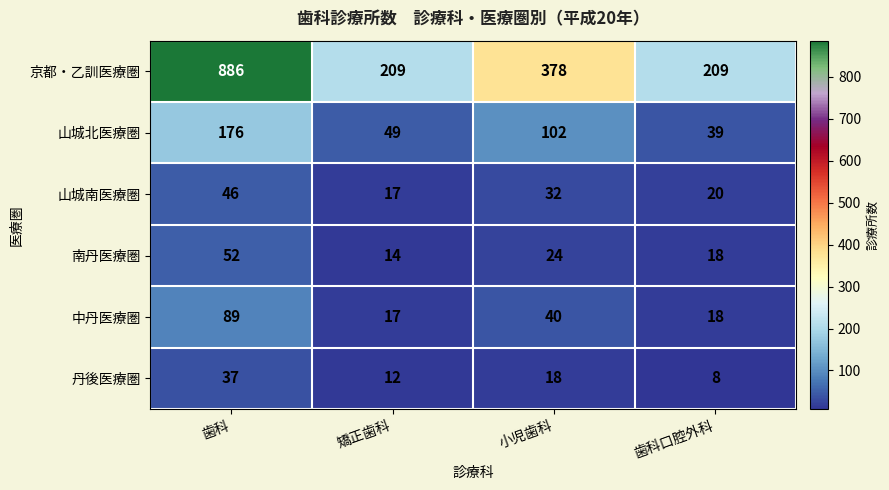

How many 京都・乙訓医療圏 values are between 209 and 886?

4